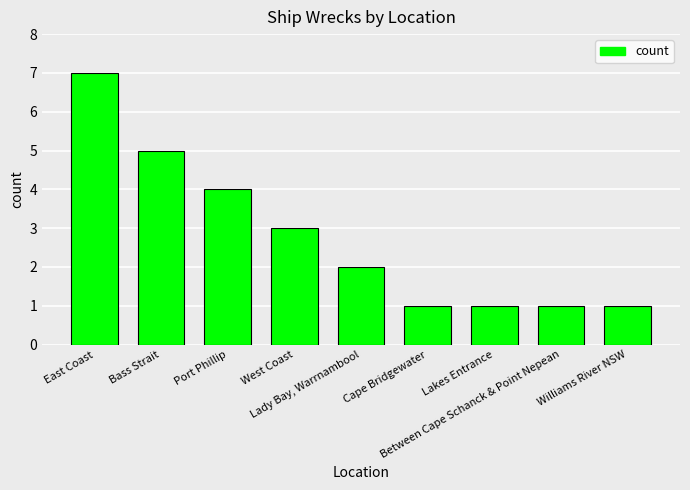

What is the maximum value shown in the chart?

7